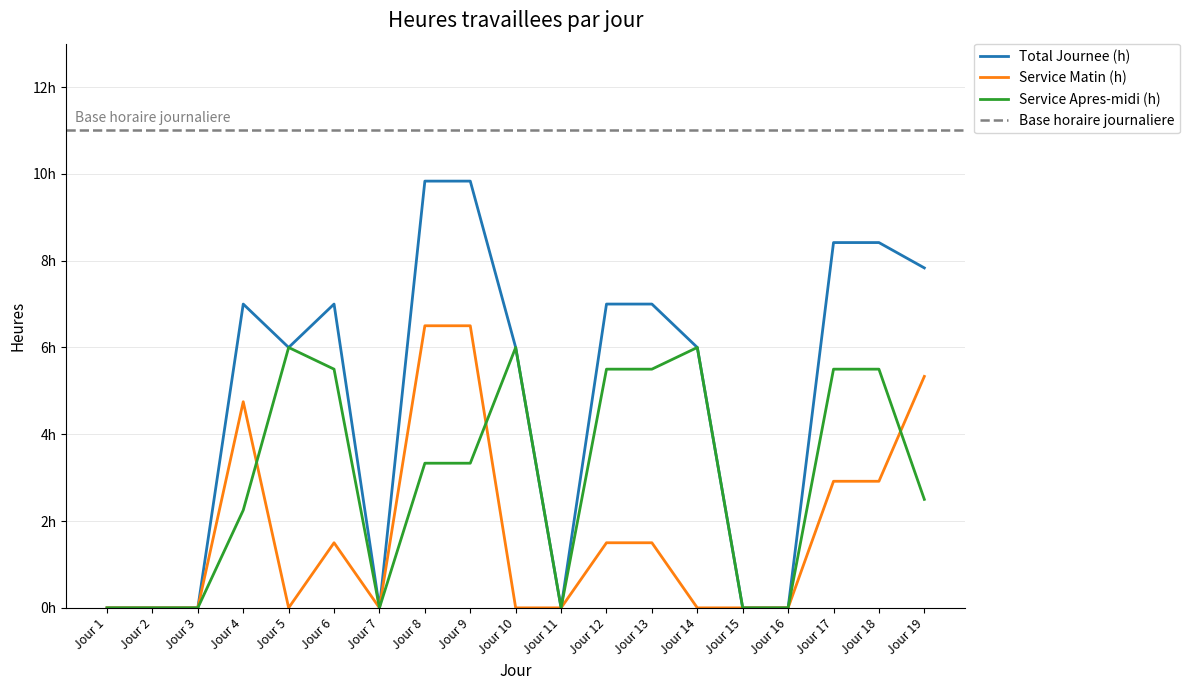

True or false: Total Journee (h) and Service Matin (h) cross at least once.

False